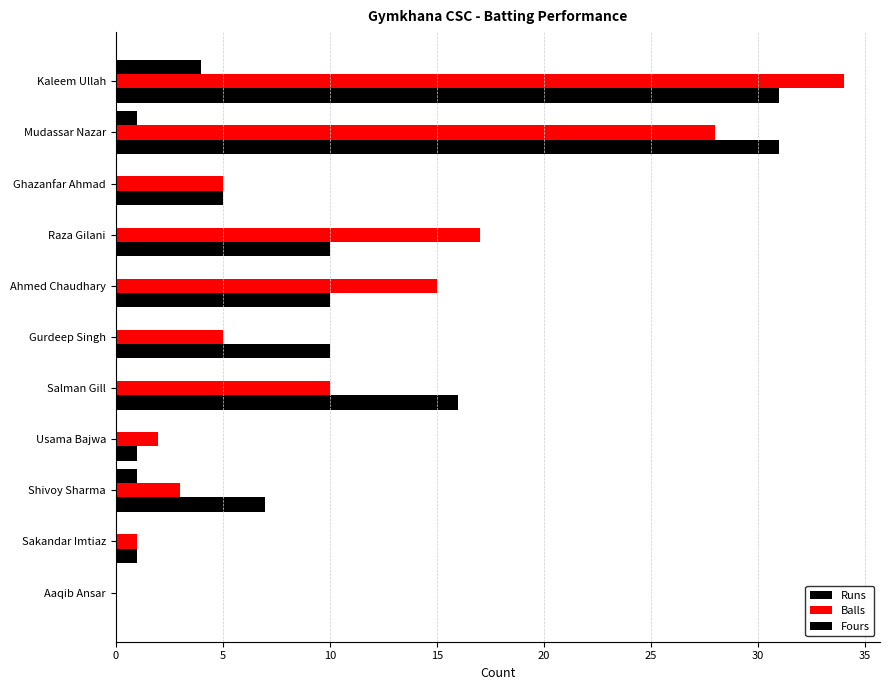

Count the number of categories in the chart.

11